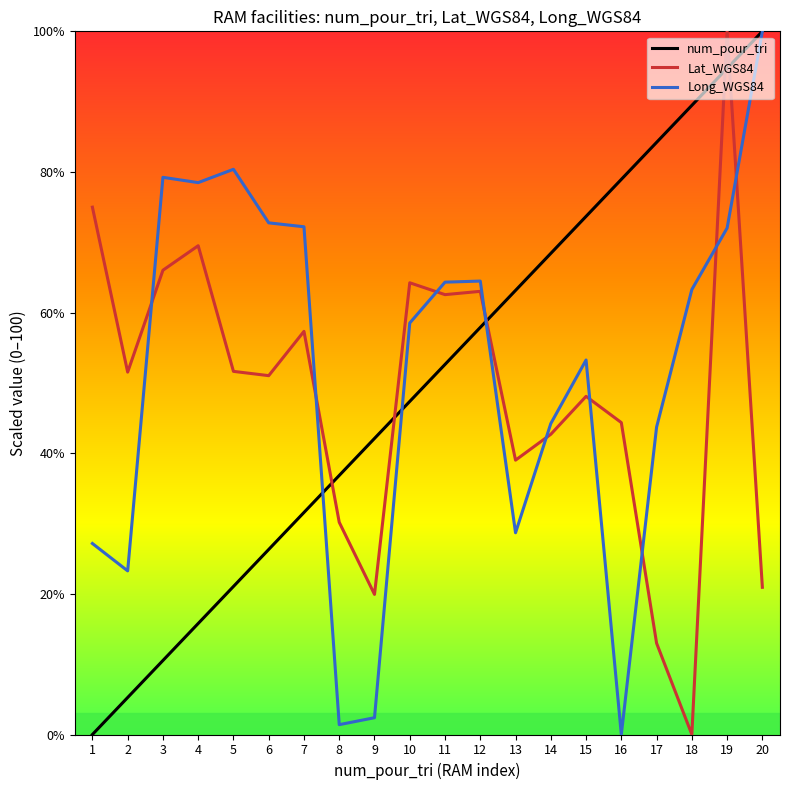

List the series in order of their overall mean, lowest first.

Lat_WGS84, num_pour_tri, Long_WGS84